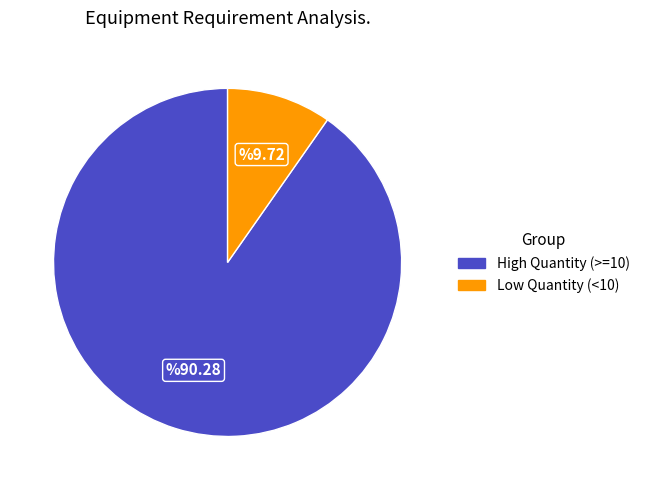

Is there any slice that represents more than half of the pie?

Yes